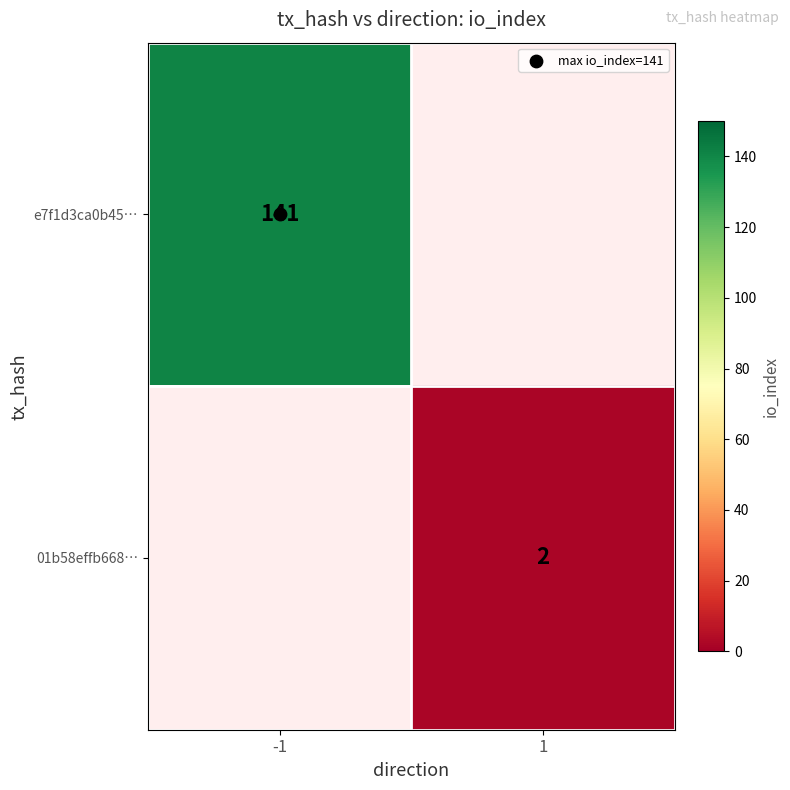

Read the 01b58effb668… value at 1.

2.0